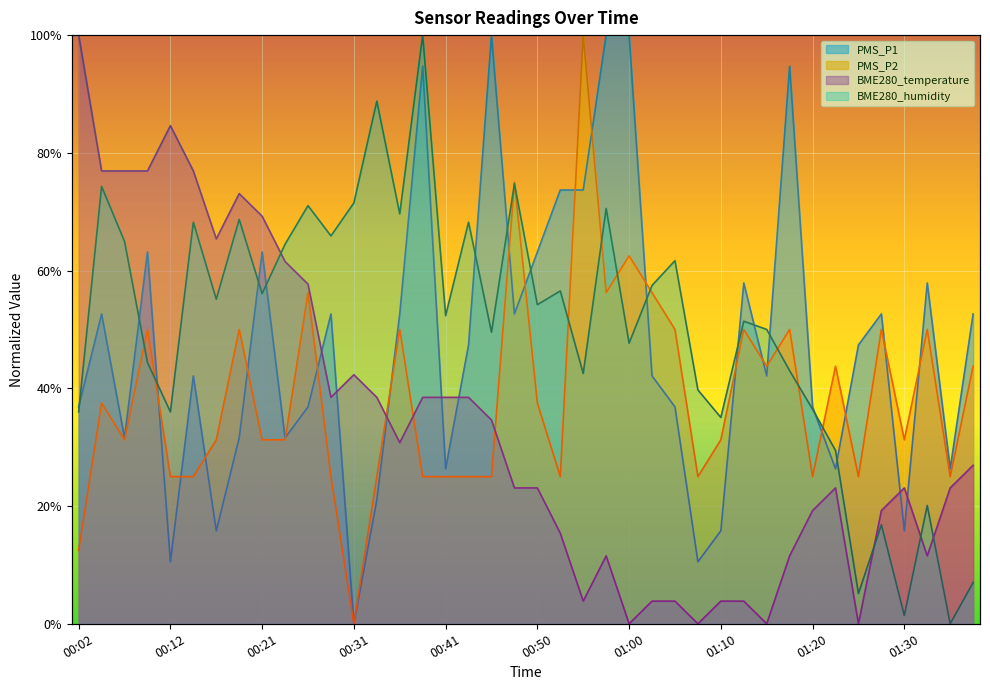

What is the average value of the BME280_humidity series?

0.5